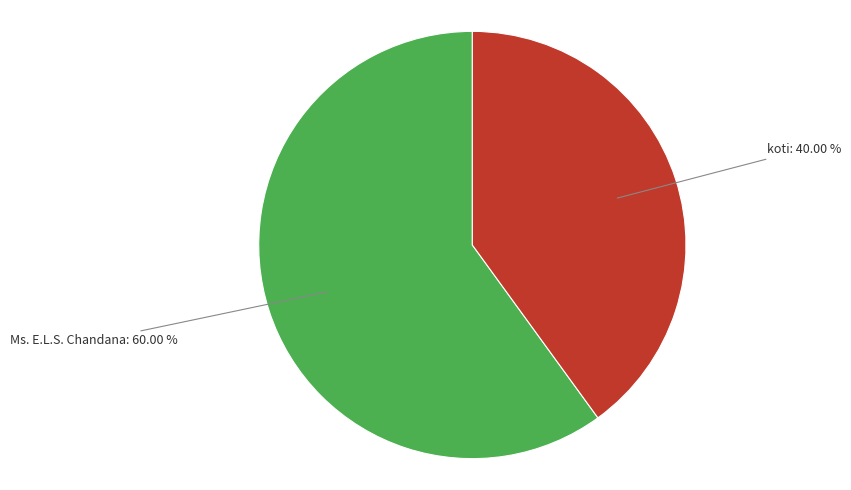

Is there a majority slice in this chart?

Yes